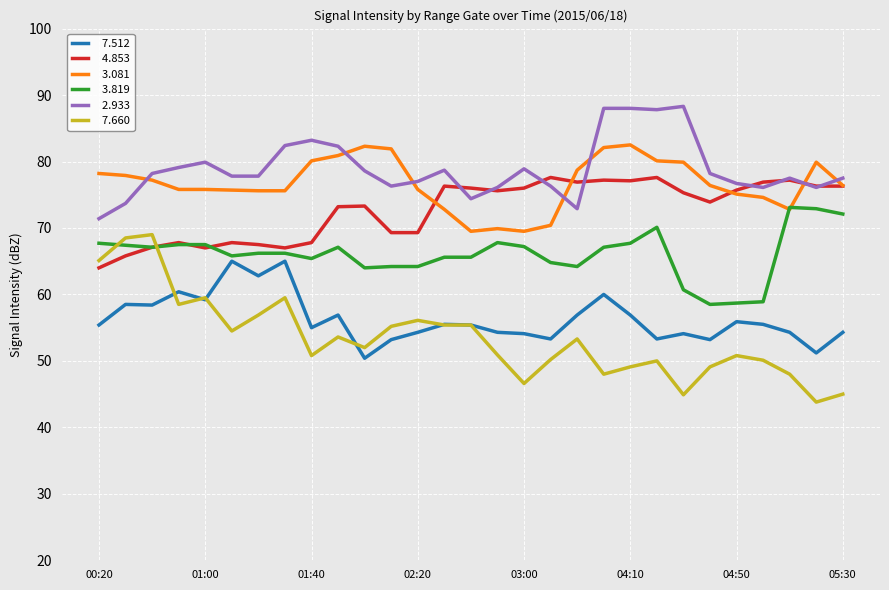

What is the smallest value displayed?

43.8